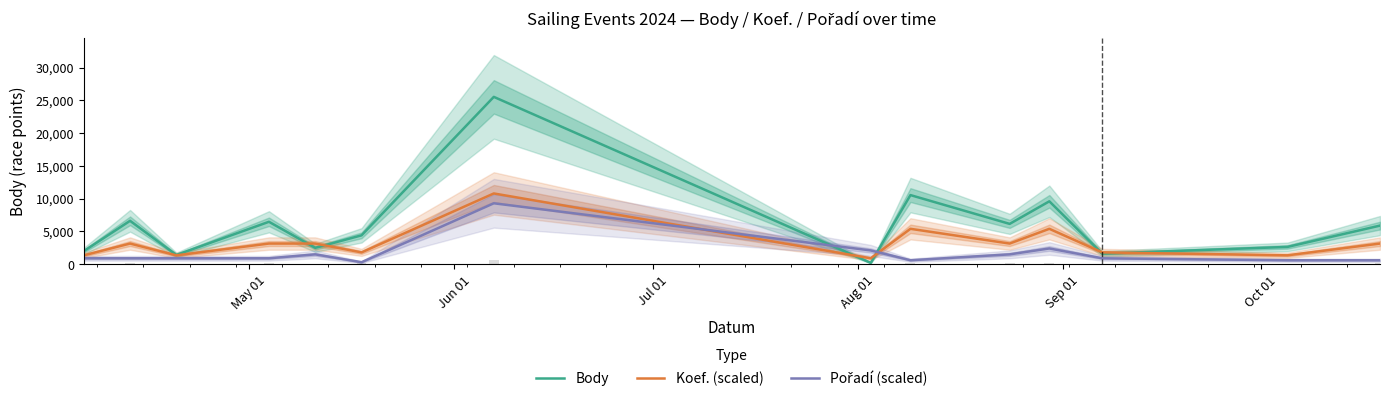

What is the maximum value for Body?

25548